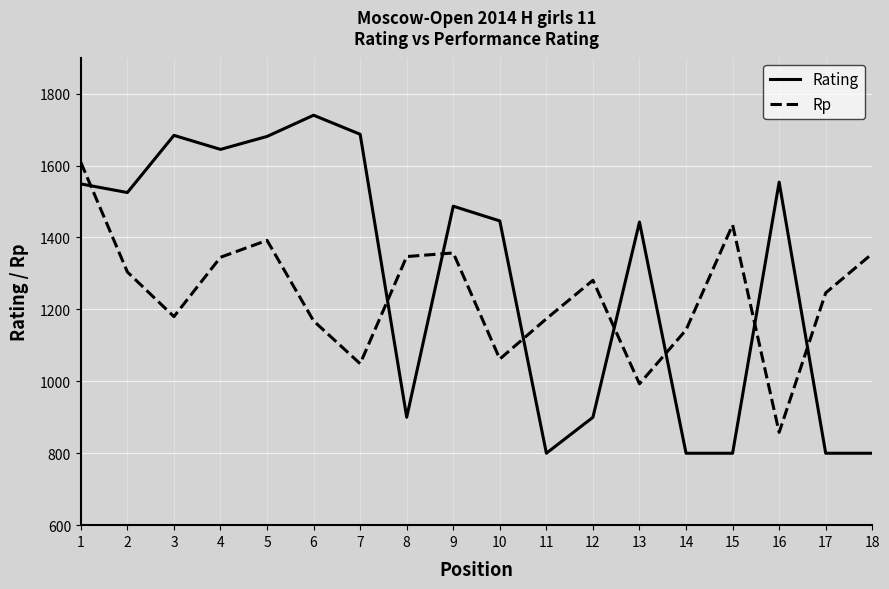

How many values in the Rp series are below 1281?

9